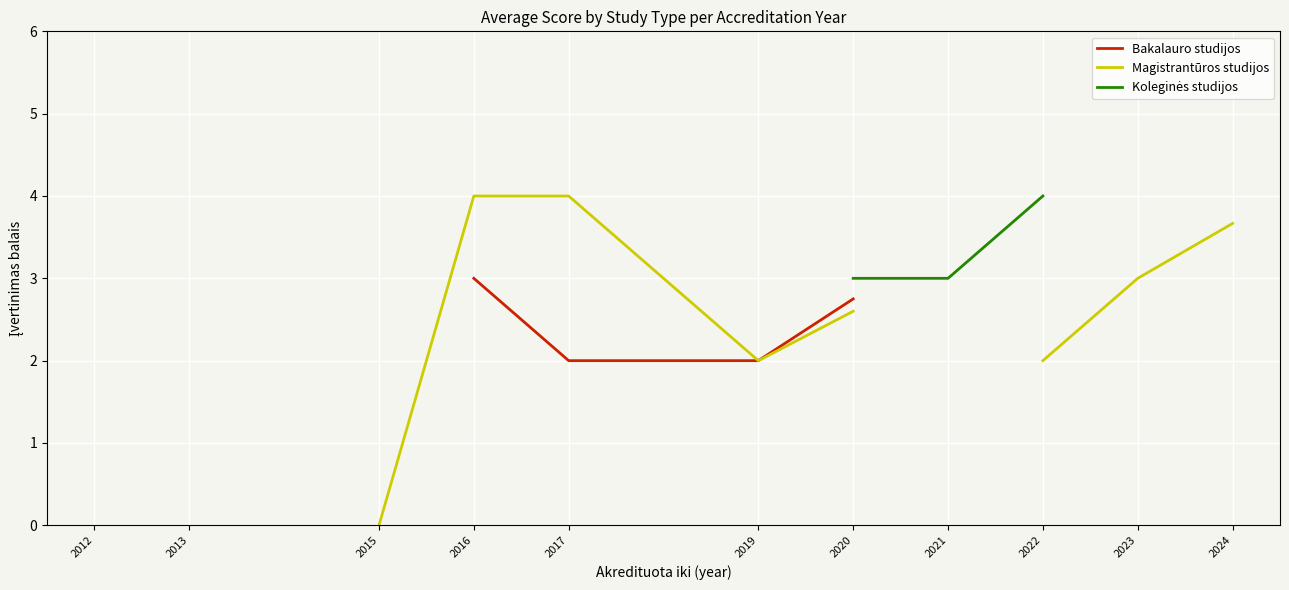

What is the difference between the highest and lowest values at 2017?

2.0